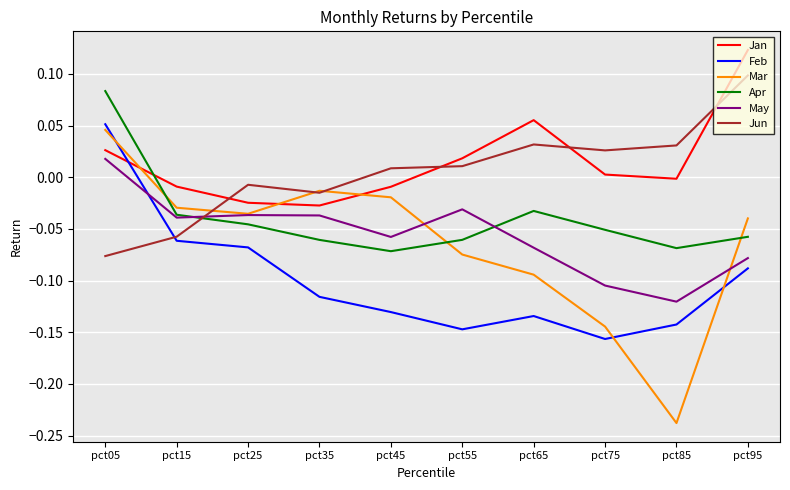

Is the value of May at pct65 greater than the value of Feb at pct75?

Yes